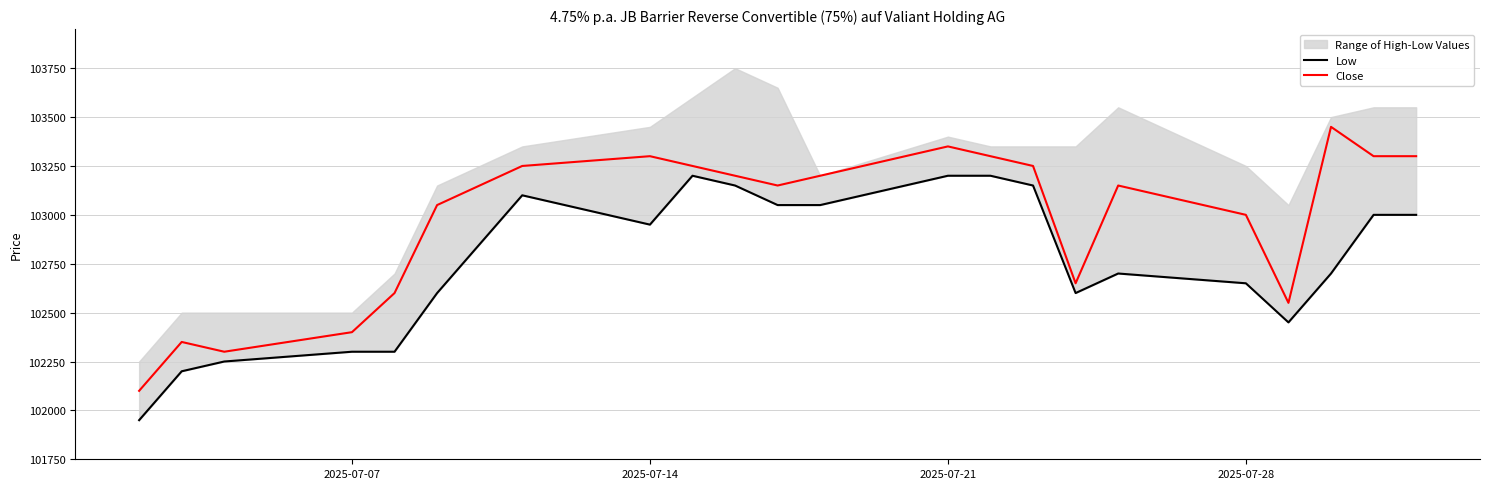

What is the difference between the maximum and minimum values in the Low series?

1250